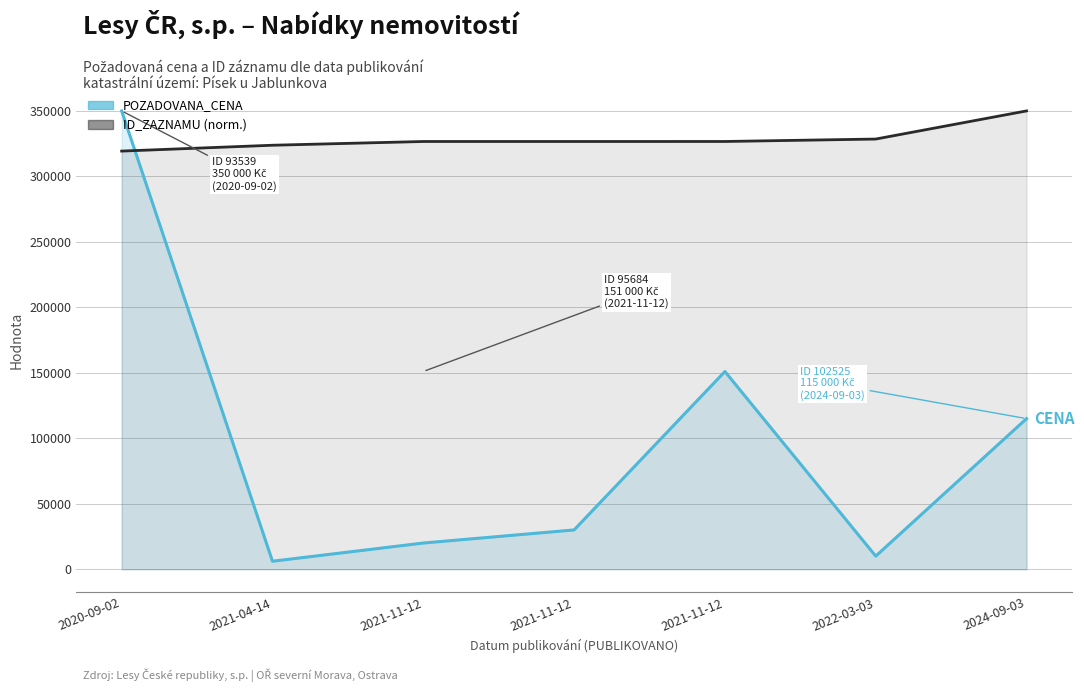

What is the value of the ID_ZAZNAMU (norm.) point at the 4th from the left?

326646.2